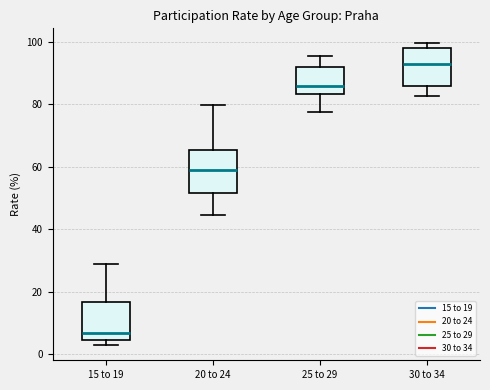

Which box's median line is the highest?

30 to 34